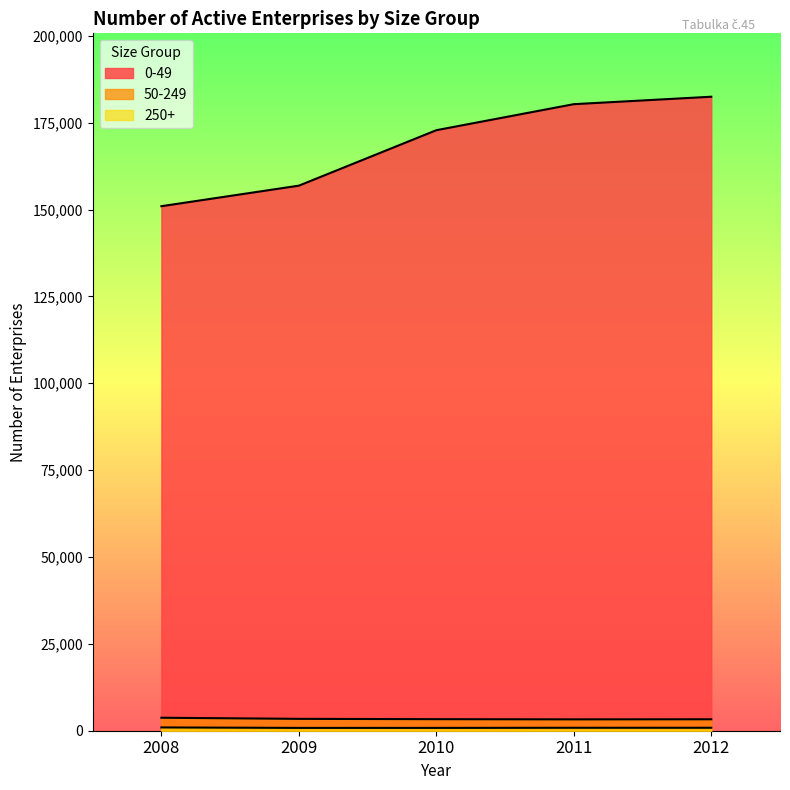

At which category does the chart reach its minimum across all series?

2009